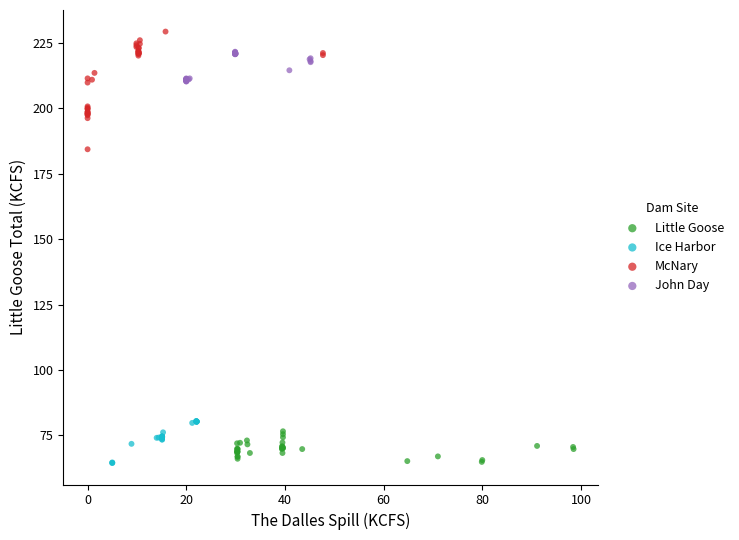

What are all the series names shown in the legend?

Little Goose, Ice Harbor, McNary, John Day